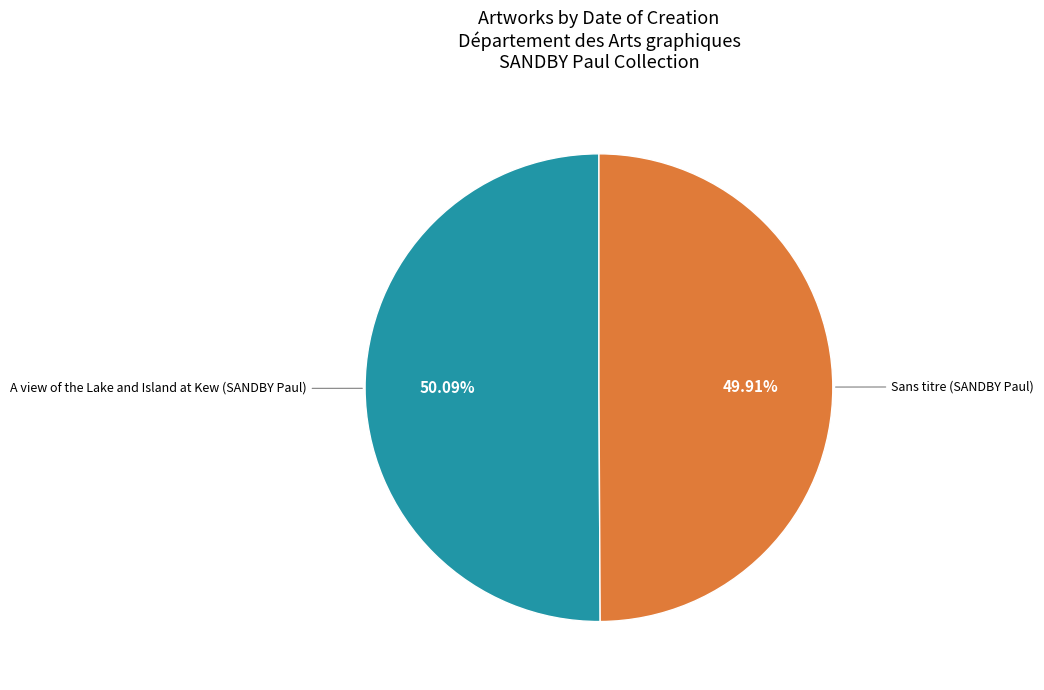

How many slices are in this pie chart?

2